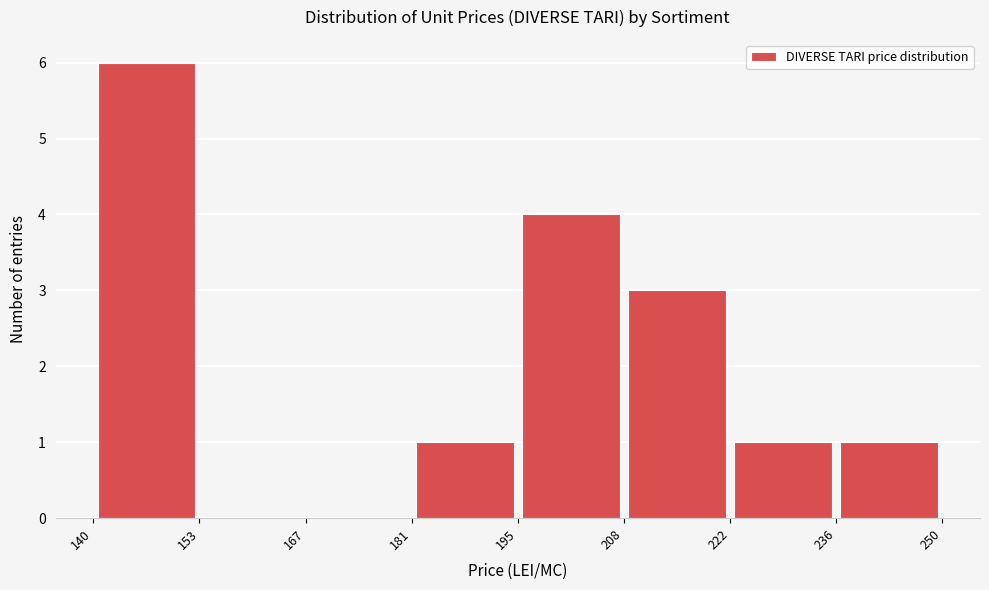

What is the height of the bar covering 222 to 236 on the x-axis? The values are not printed on the chart, so give them approximately, as read against the axis.

1